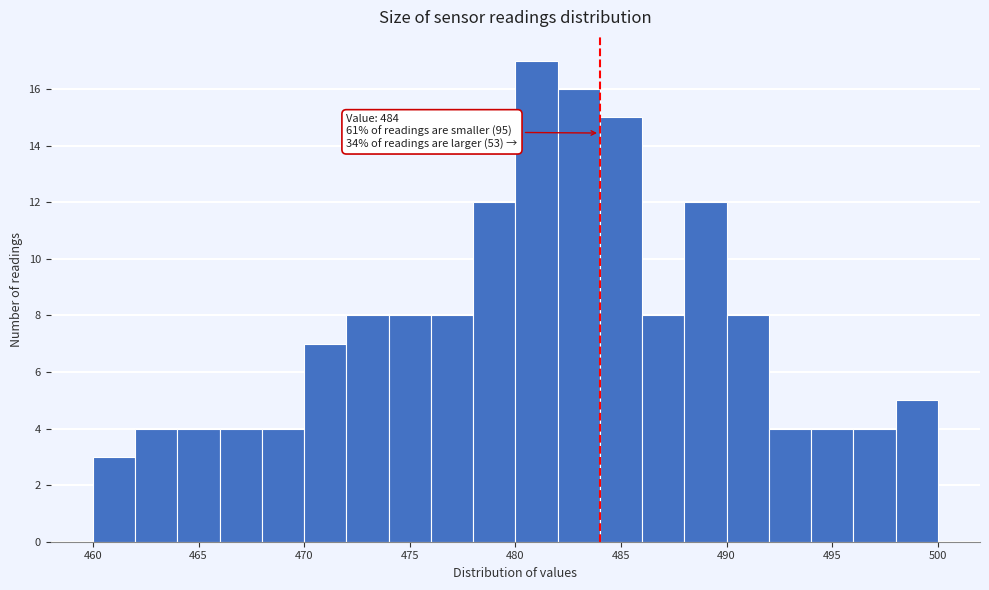

Over which range of the x-axis is the bar tallest?

480 to 482